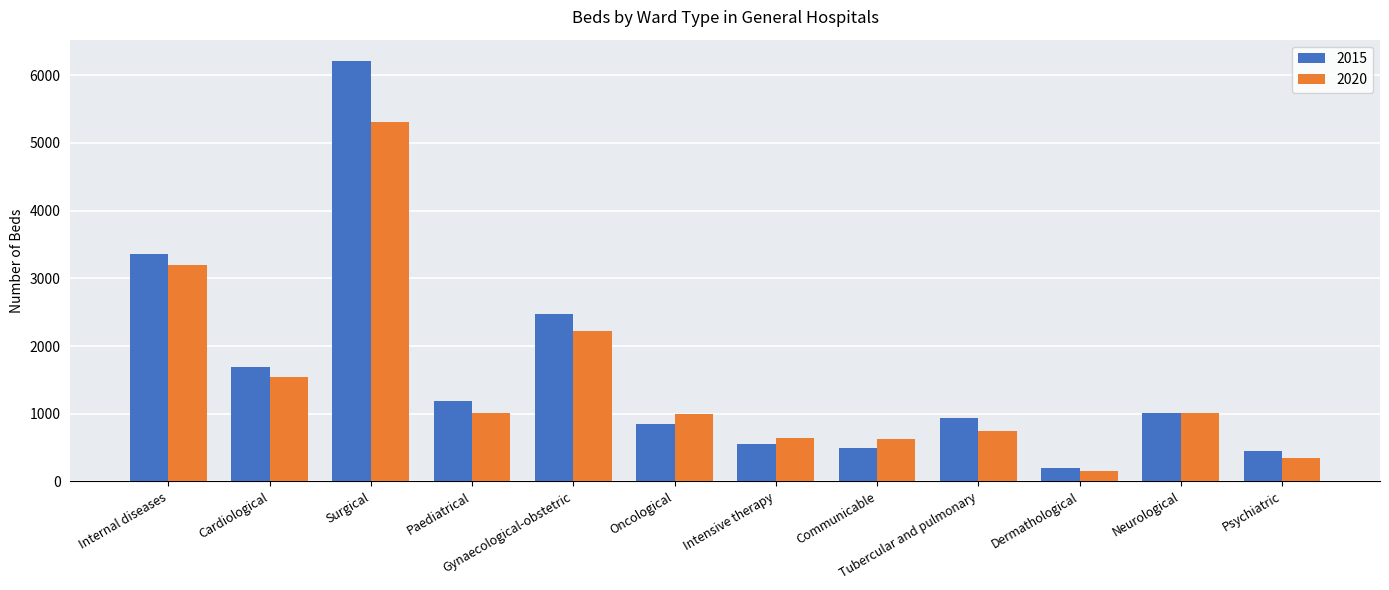

At which category does the chart reach its minimum across all series?

Dermathological